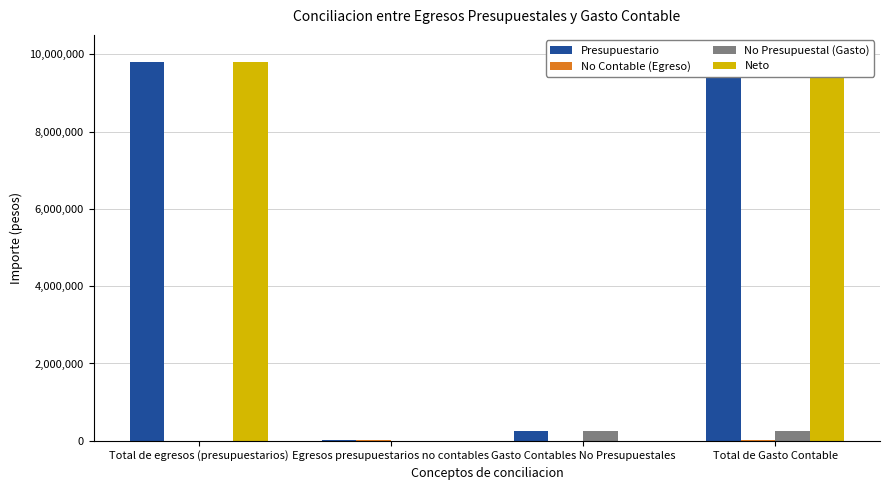

At which category is the sum across all series the highest?

Total de Gasto Contable